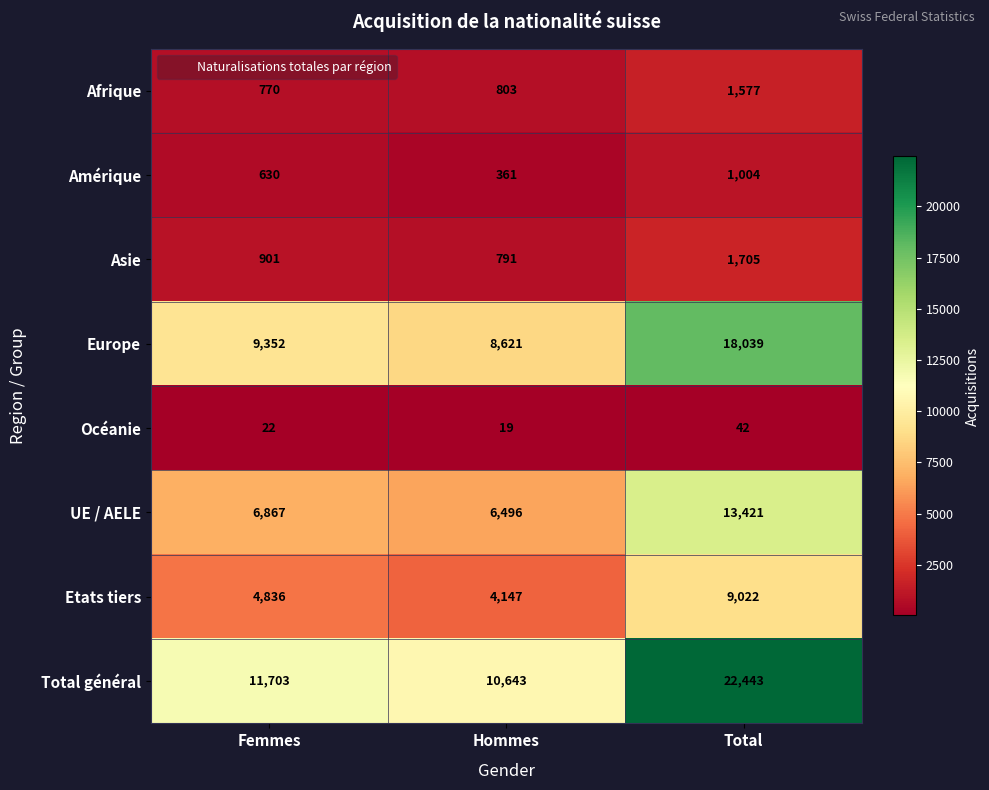

The value of Asie at Hommes is 791. True or false?

True